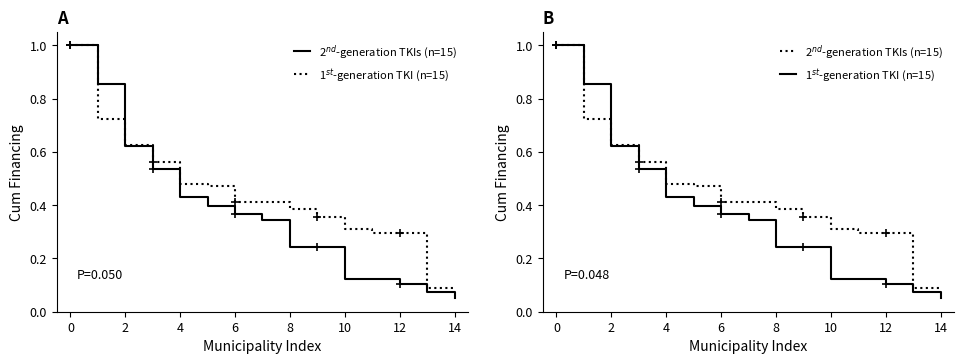

True or false: 2$^{nd}$-generation TKIs (n=15) has more than 1 points higher than both neighbors.

False